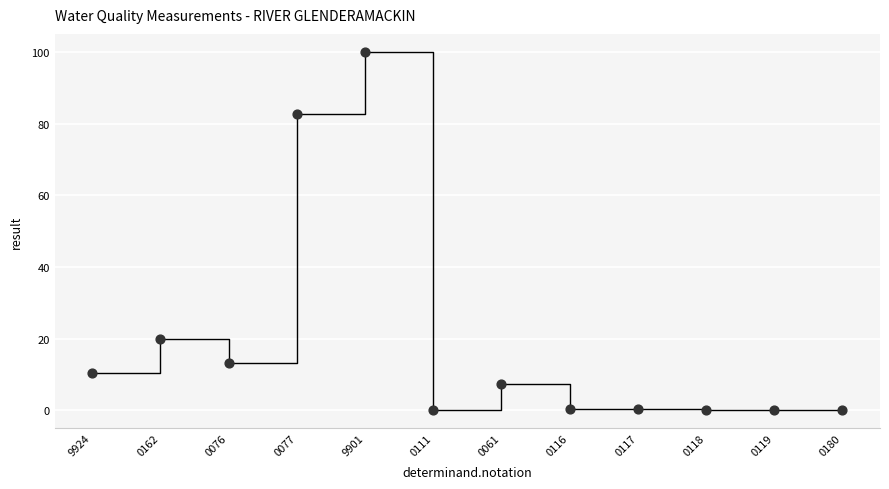

What is the average Y value?

19.5